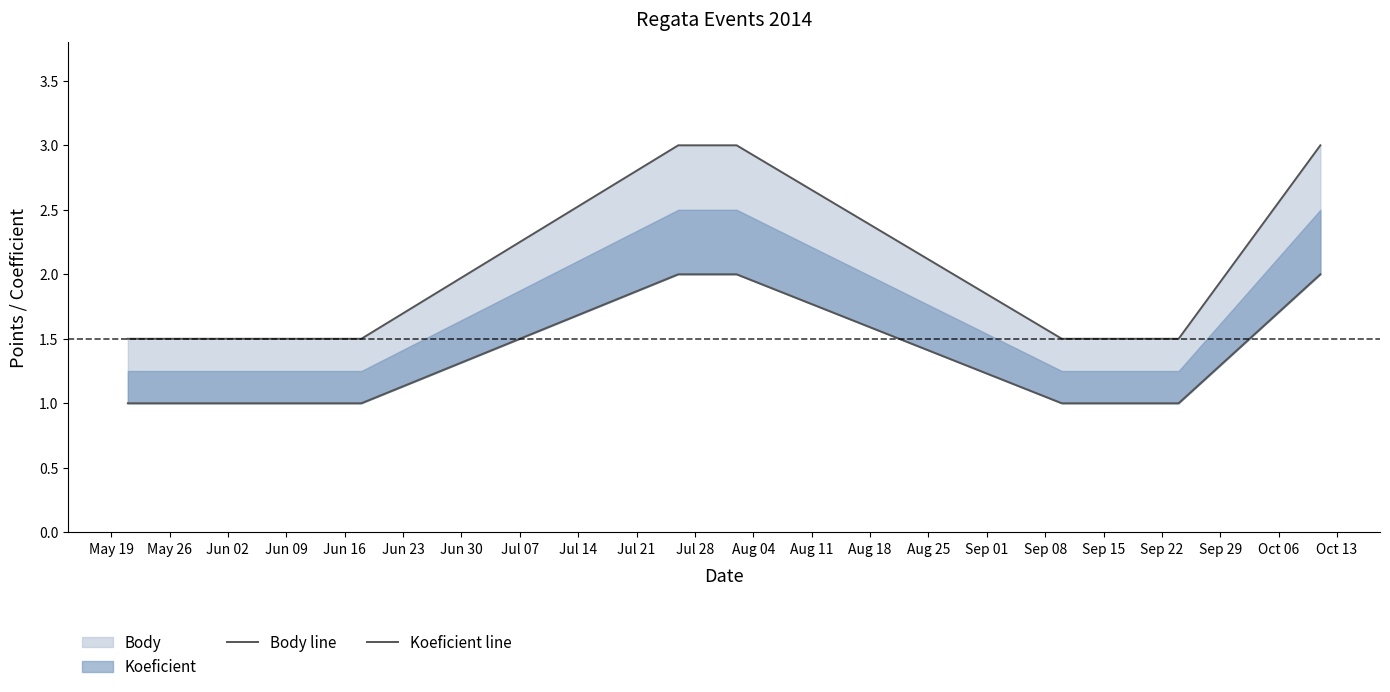

Which series has the largest range (max minus min)?

Body line